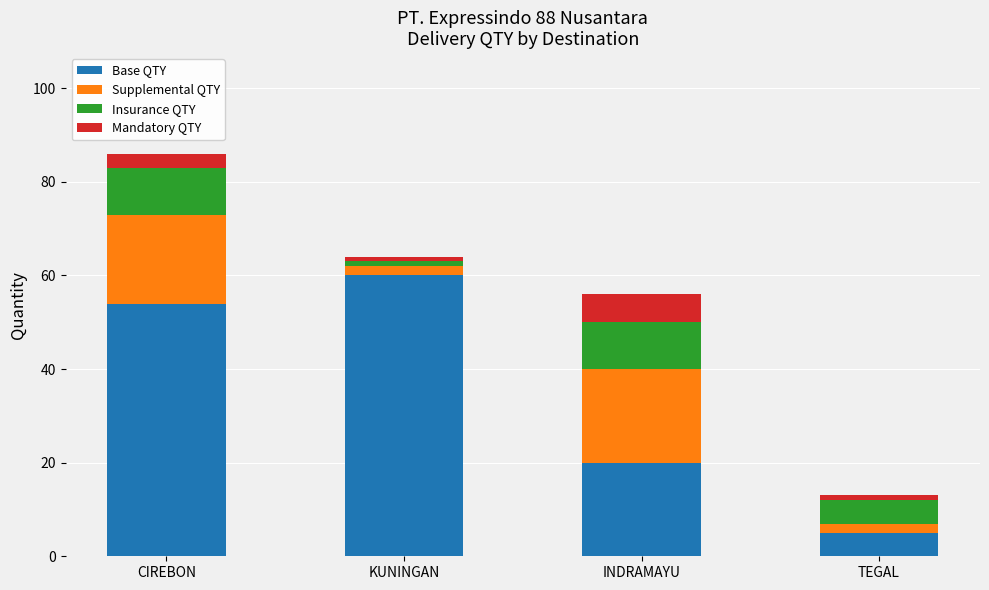

At which label does Base QTY reach its minimum?

TEGAL